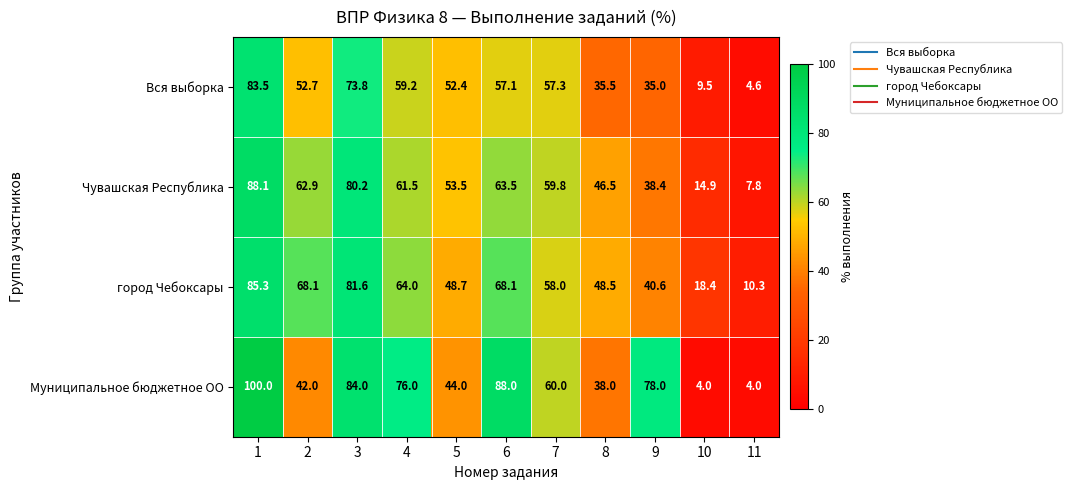

Rank the series at 3 from highest to lowest value.

Муниципальное бюджетное ОО, город Чебоксары, Чувашская Республика, Вся выборка